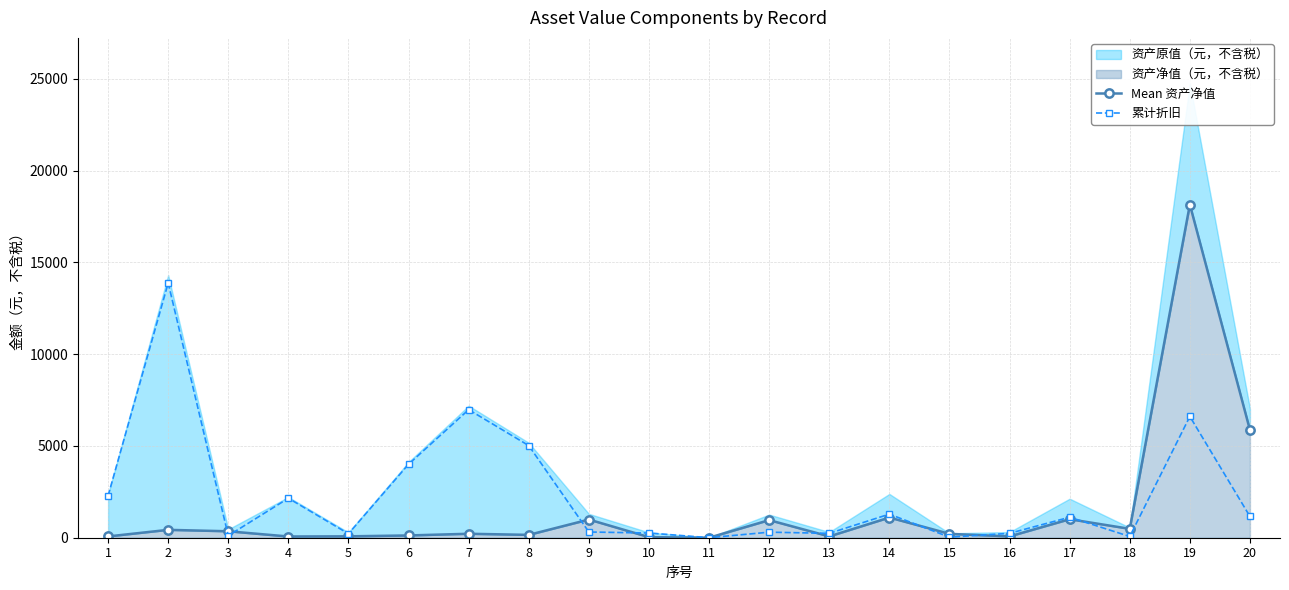

At which category does Mean 资产净值 reach its first local valley?

4